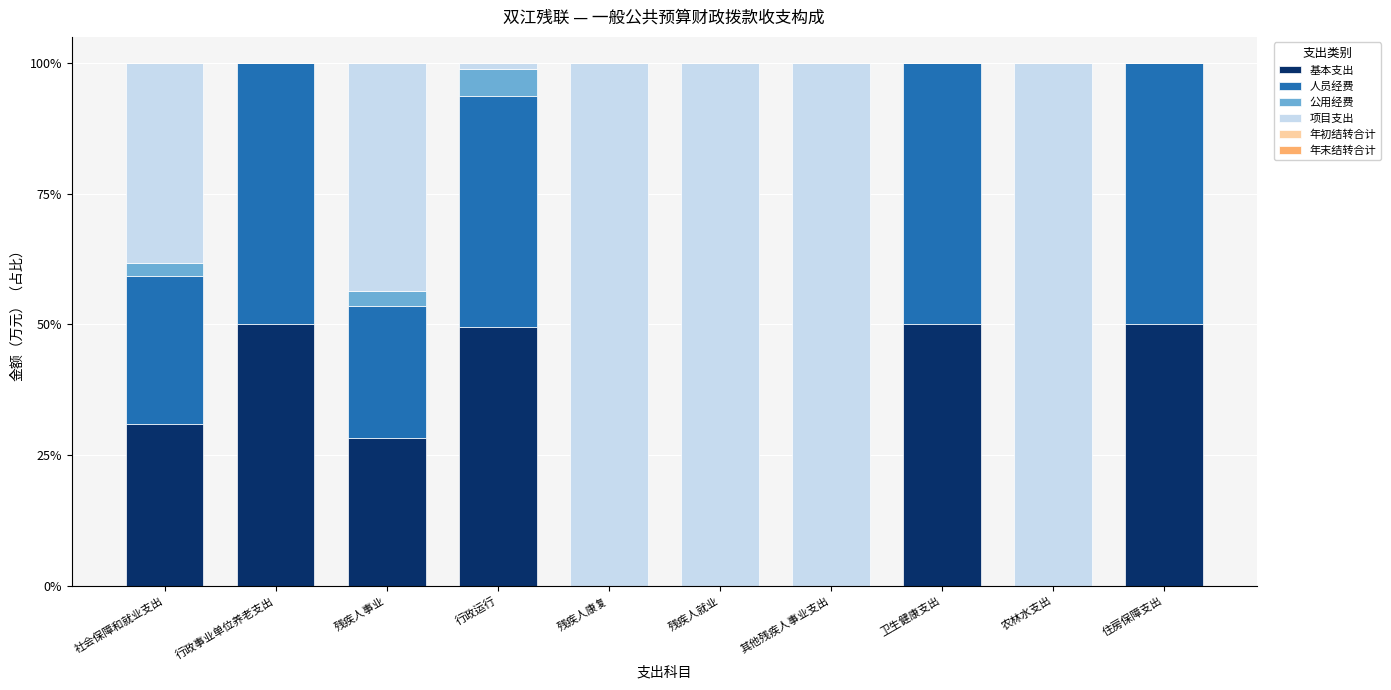

What is the highest value of the 基本支出 series?

50.0